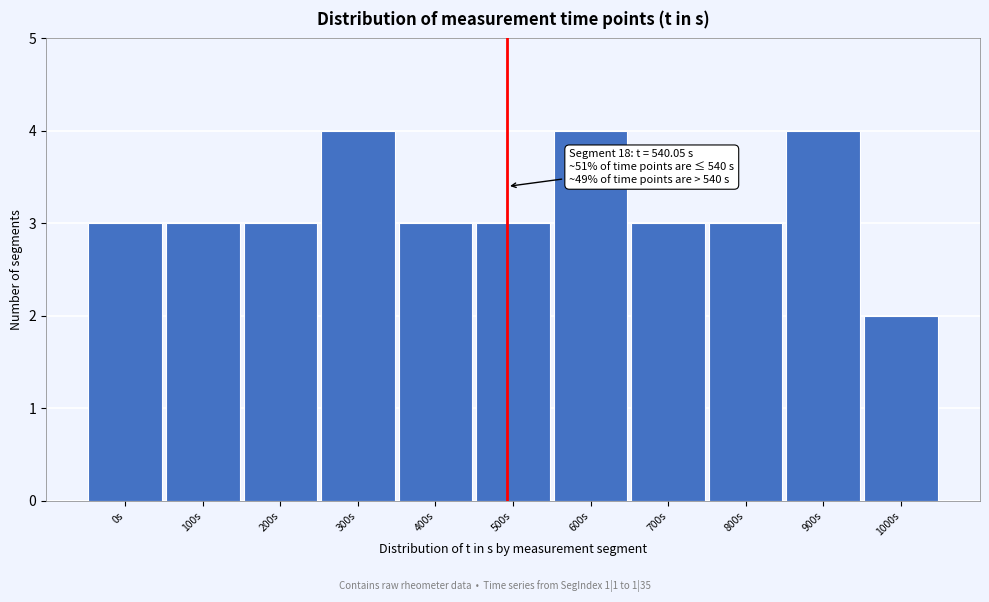

Reading left to right, extract all data points from this chart.

3	3	3	4	3	3	4	3	3	4	2